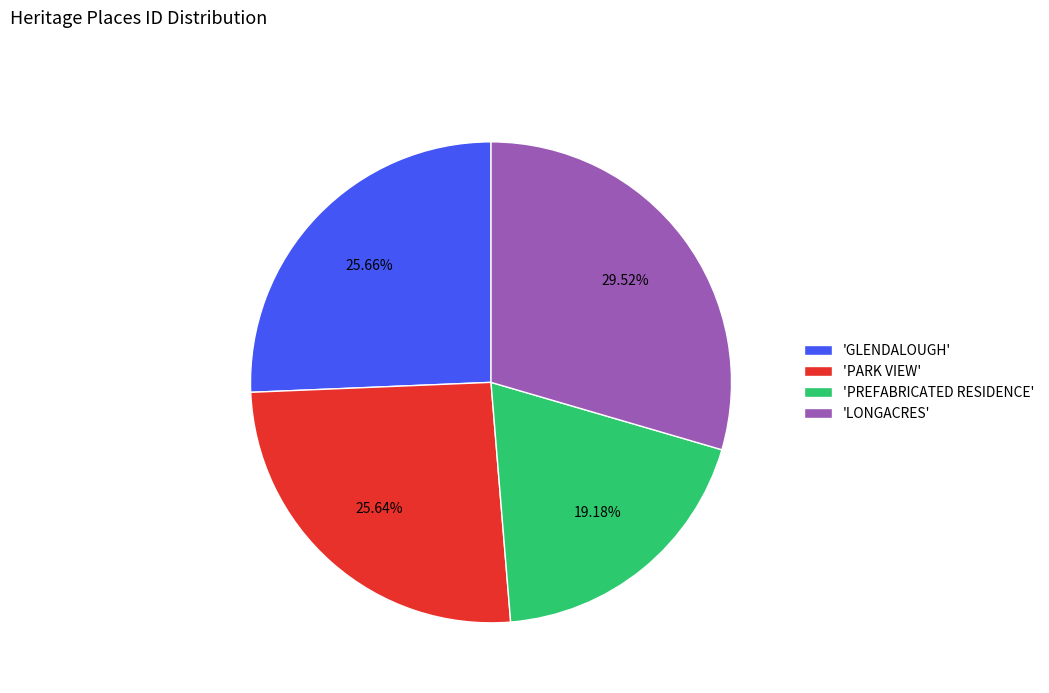

Count the number of slices in the pie.

4